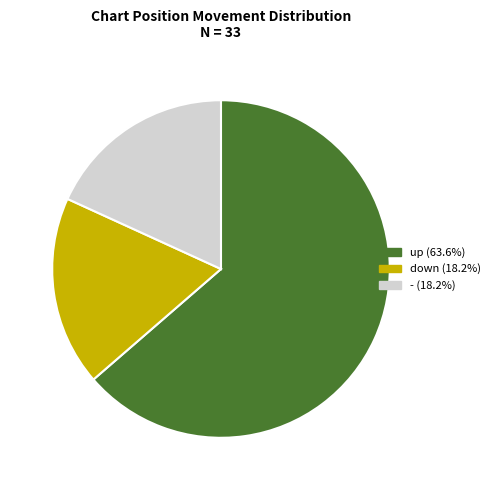

Does up account for over 50% of the chart?

Yes